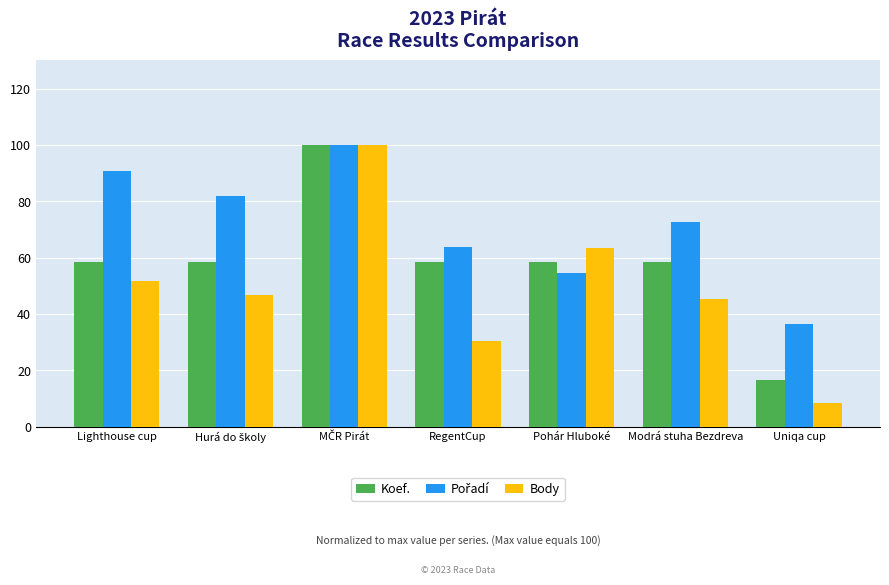

Where is Body nearest to the value 54?

Lighthouse cup